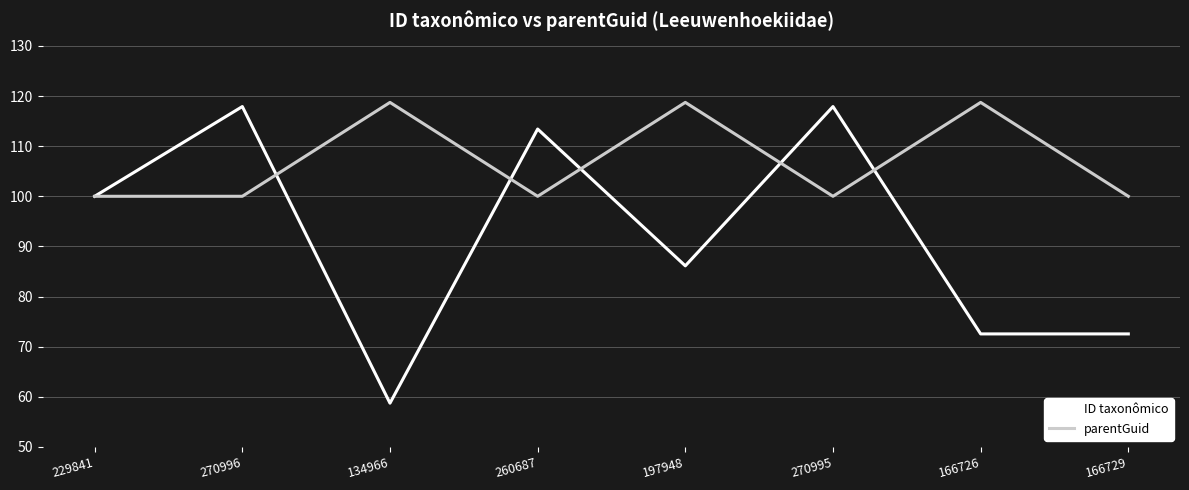

What is the difference between the maximum and minimum values in the parentGuid series?

18.7